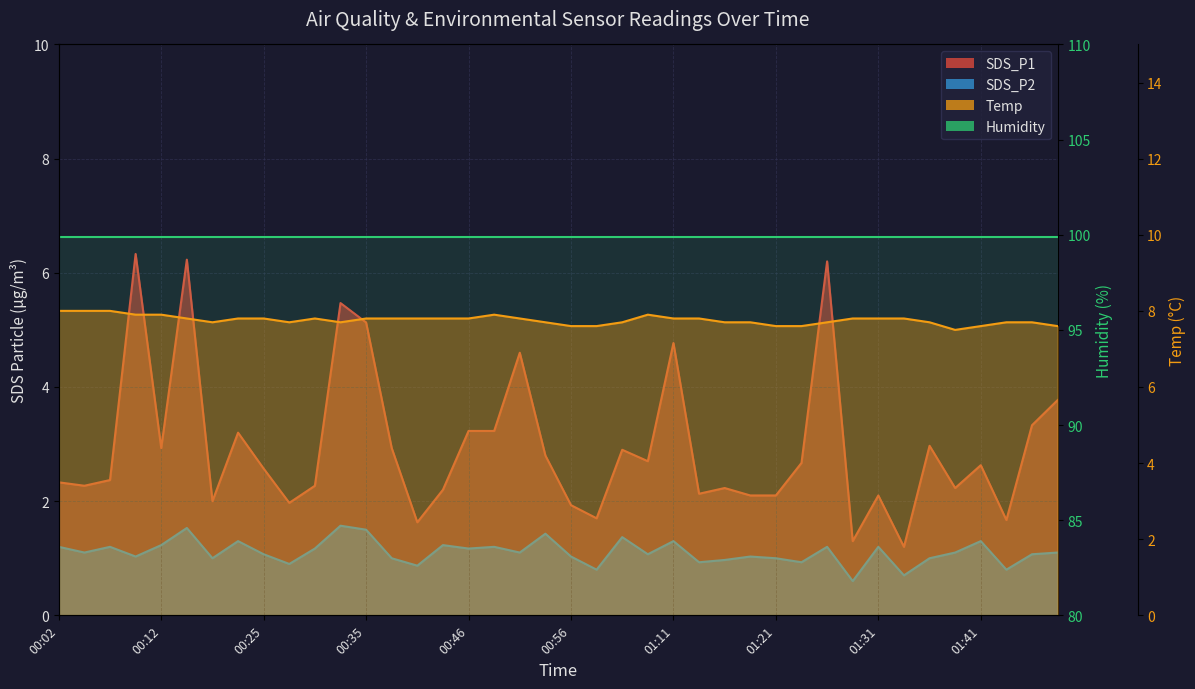

What is the total value across all series at 01:41?

111.4